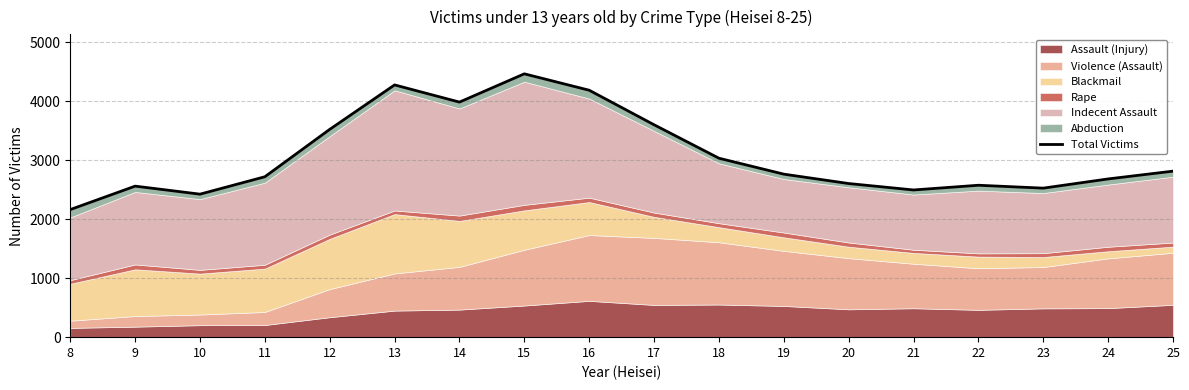

What is the difference between the maximum and second lowest values?

2039